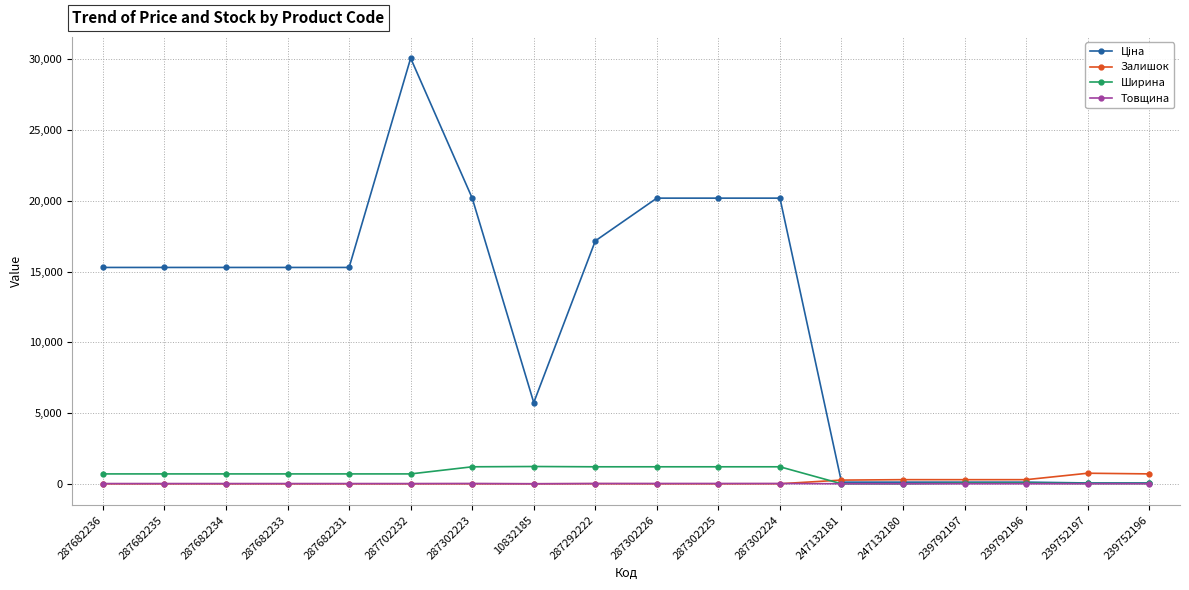

What is the total value across all series at 10832185?

6956.9